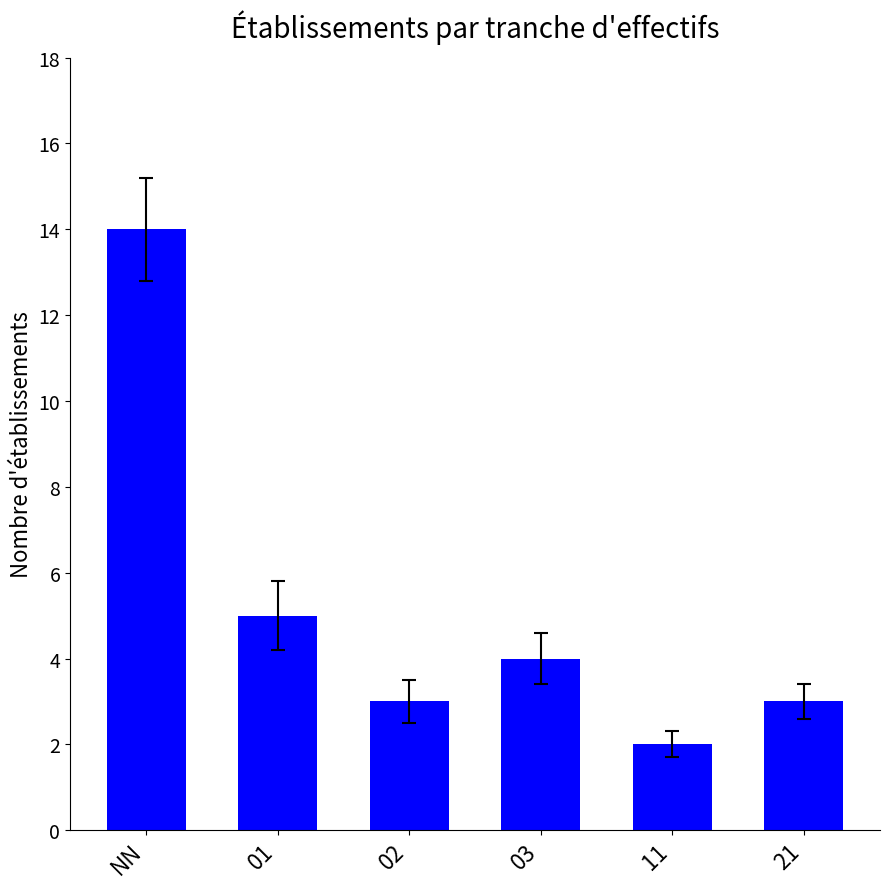

What is the label of the 4th bar from the left?

03